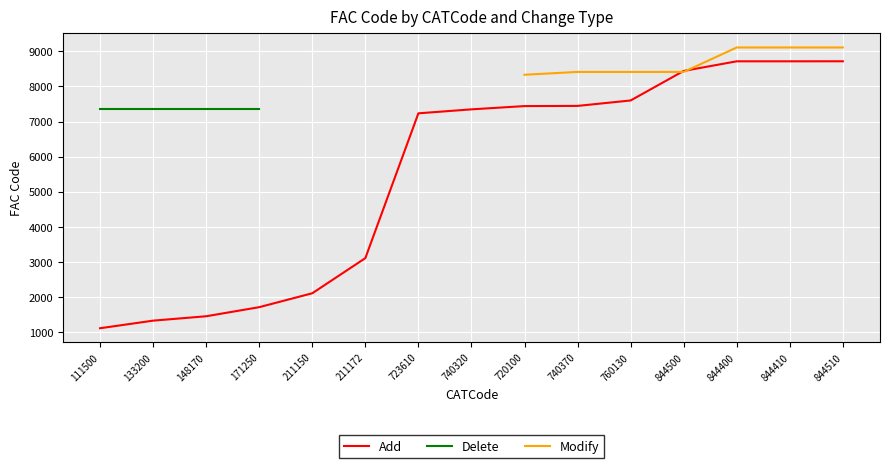

The value of Add at 723610 is 7235. True or false?

True